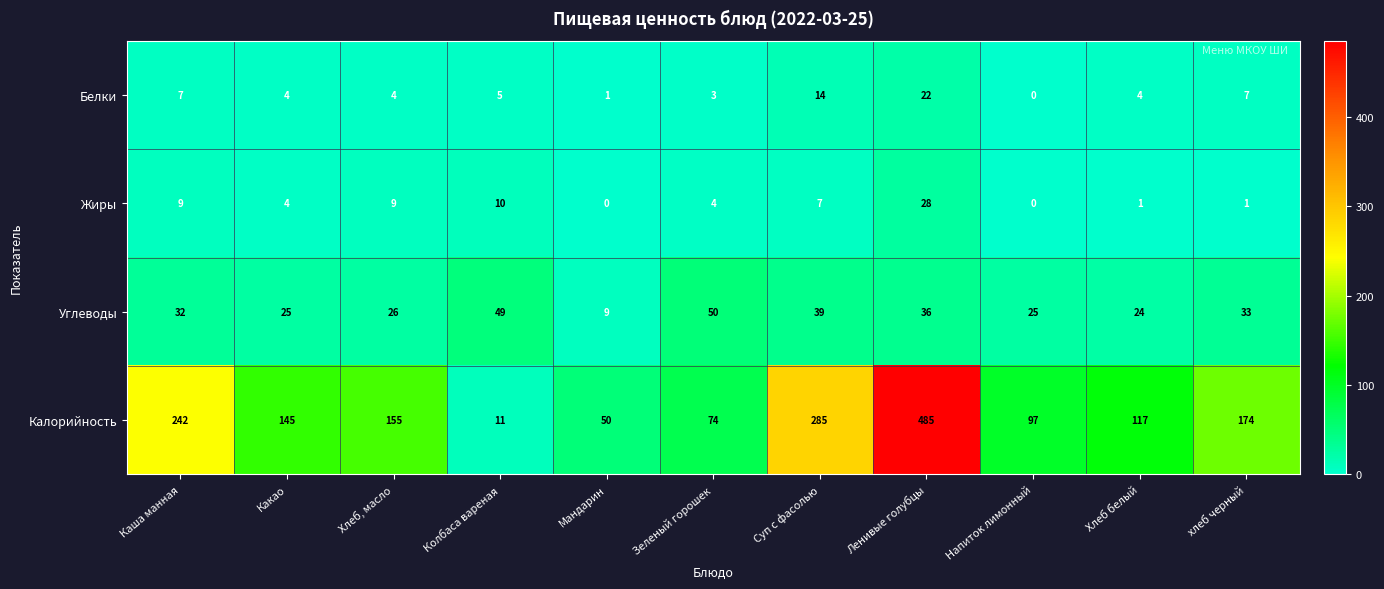

How many distinct data groups are displayed?

4